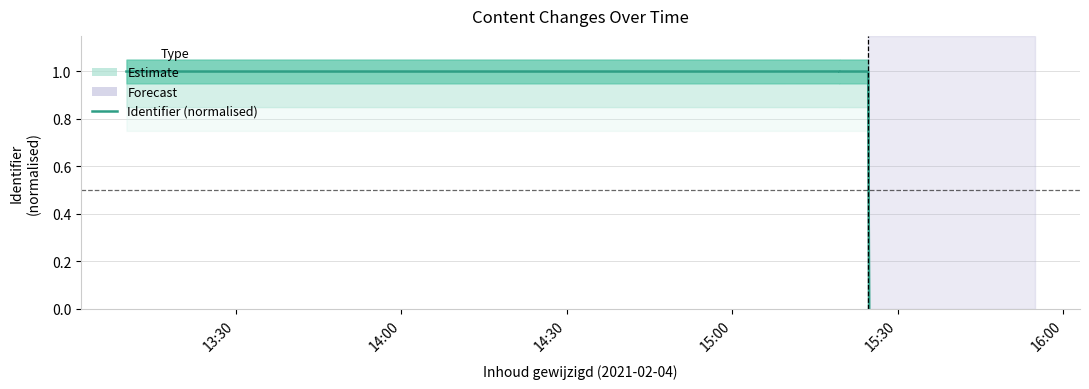

How many positive values are there?

9